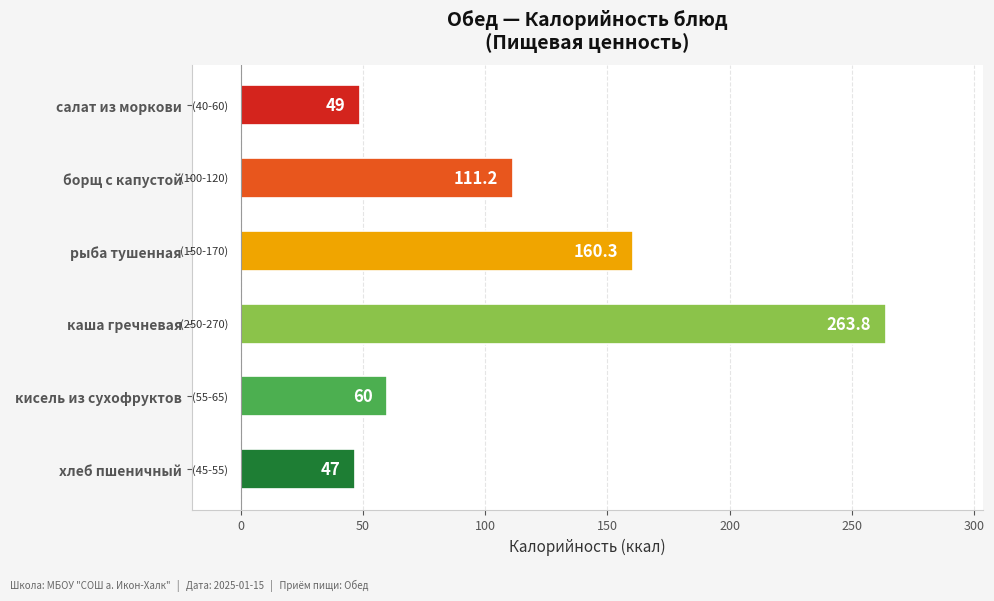

List the labels in order of value, largest first.

каша гречневая, рыба тушенная, борщ с капустой, кисель из сухофруктов, салат из моркови, хлеб пшеничный